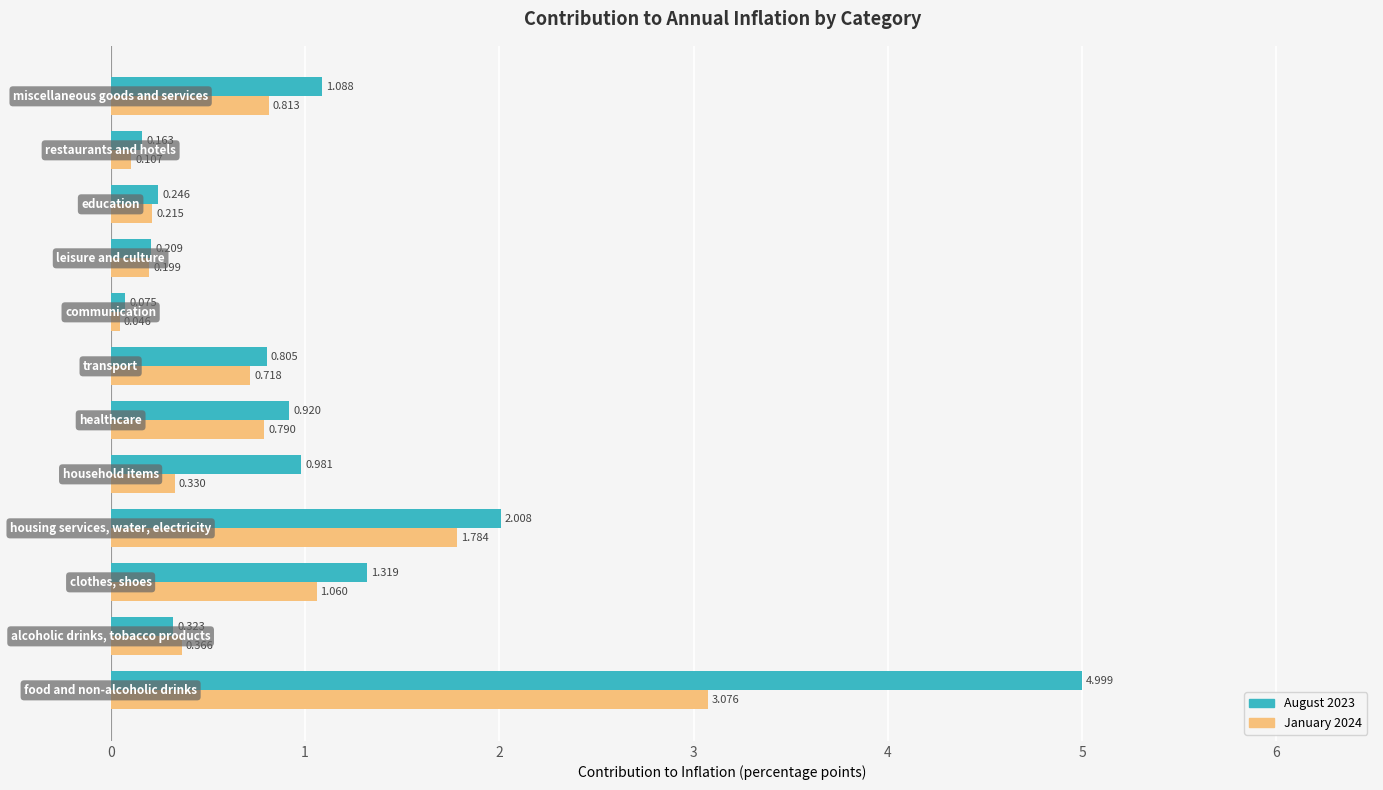

Rank the series by their average value, from lowest to highest.

January 2024, August 2023